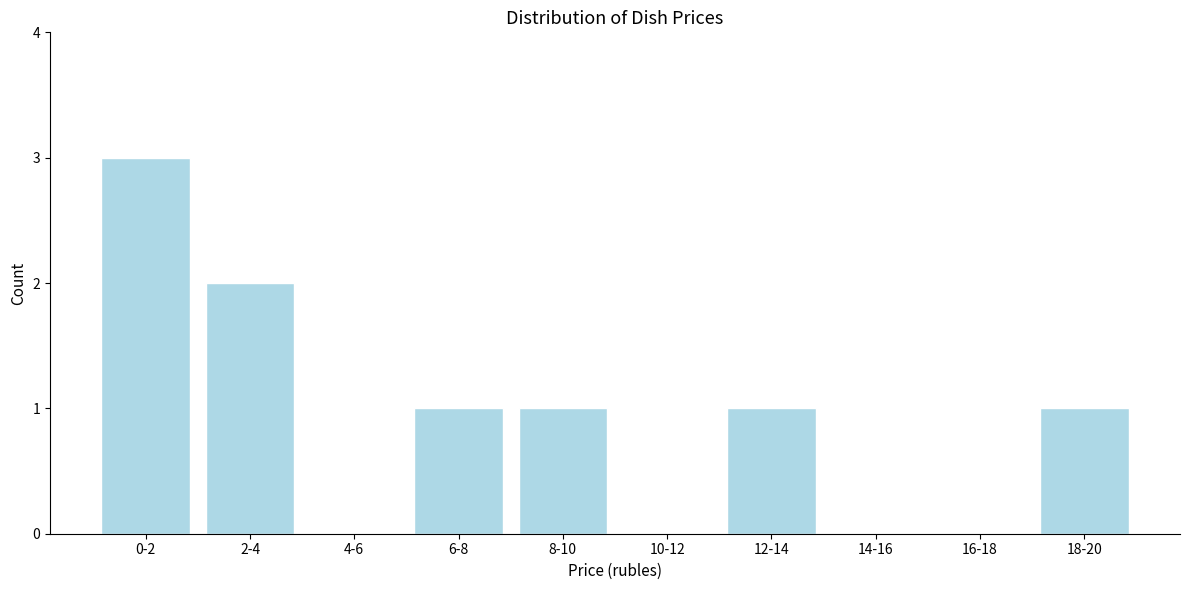

Reading left to right, what are all the values shown in this chart?

0-2=3	2-4=2	4-6=0	6-8=1	8-10=1	10-12=0	12-14=1	14-16=0	16-18=0	18-20=1